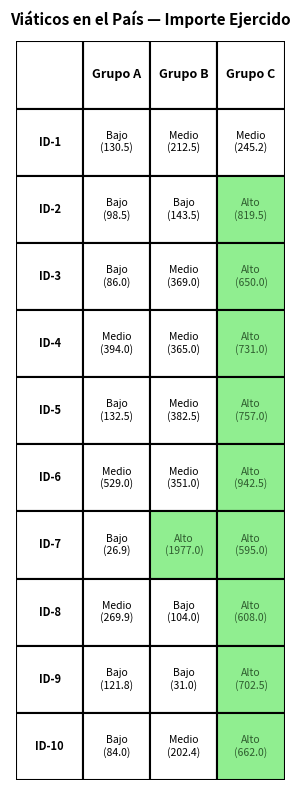

Rank the series by their maximum value, from highest to lowest.

2, 3, 1